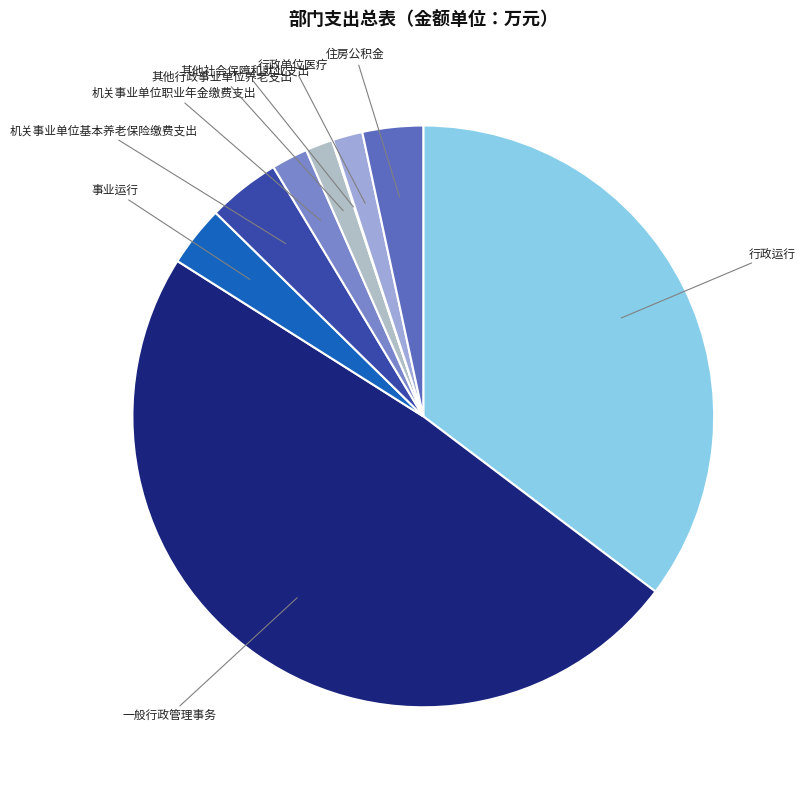

Which category has the biggest portion of the pie?

一般行政管理事务